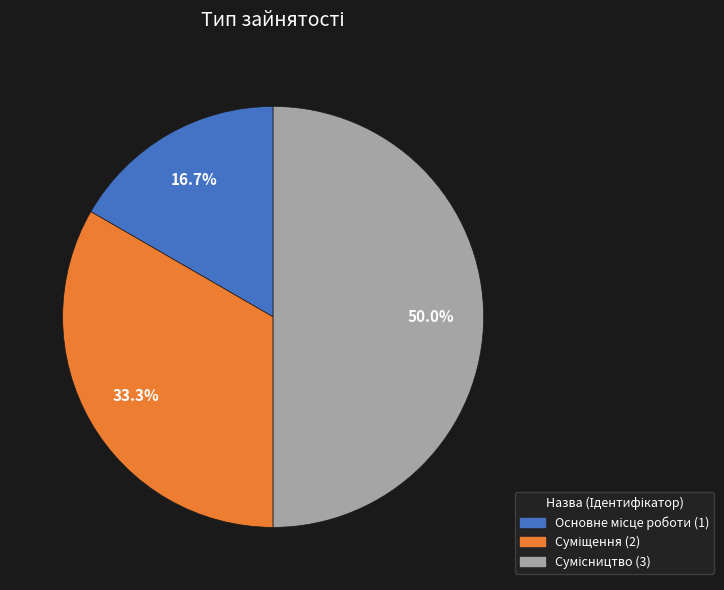

Which category has the smallest portion of the pie?

Основне місце роботи